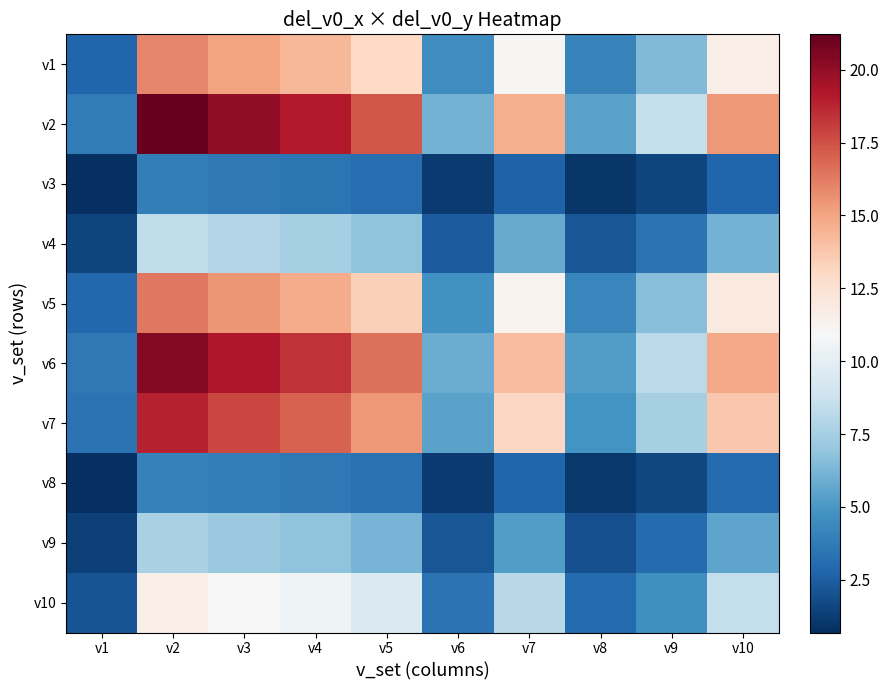

How many categories are shown in the chart?

10